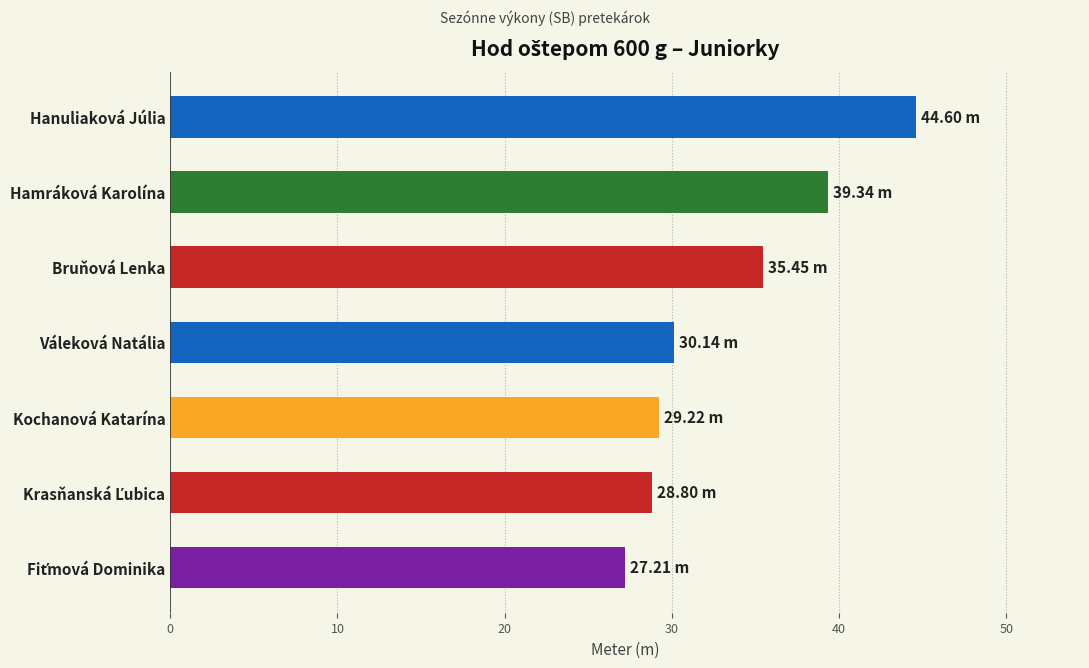

Between Hamráková Karolína and Hanuliaková Júlia, which is larger?

Hanuliaková Júlia